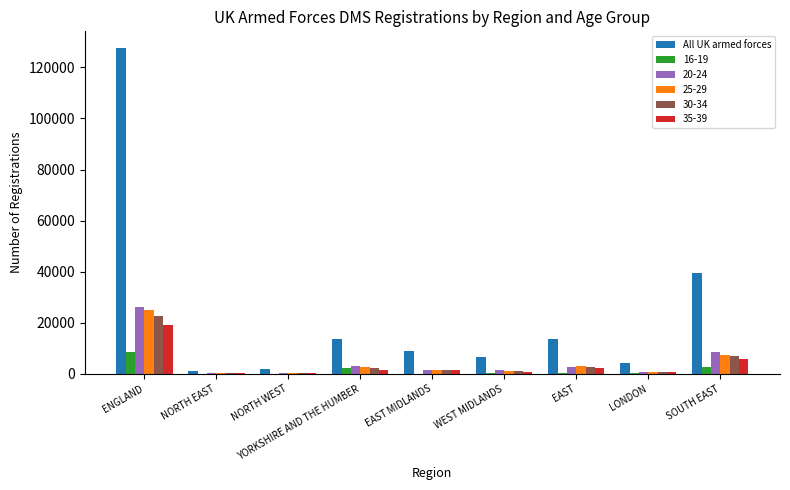

Which label corresponds to the largest value in the chart?

ENGLAND